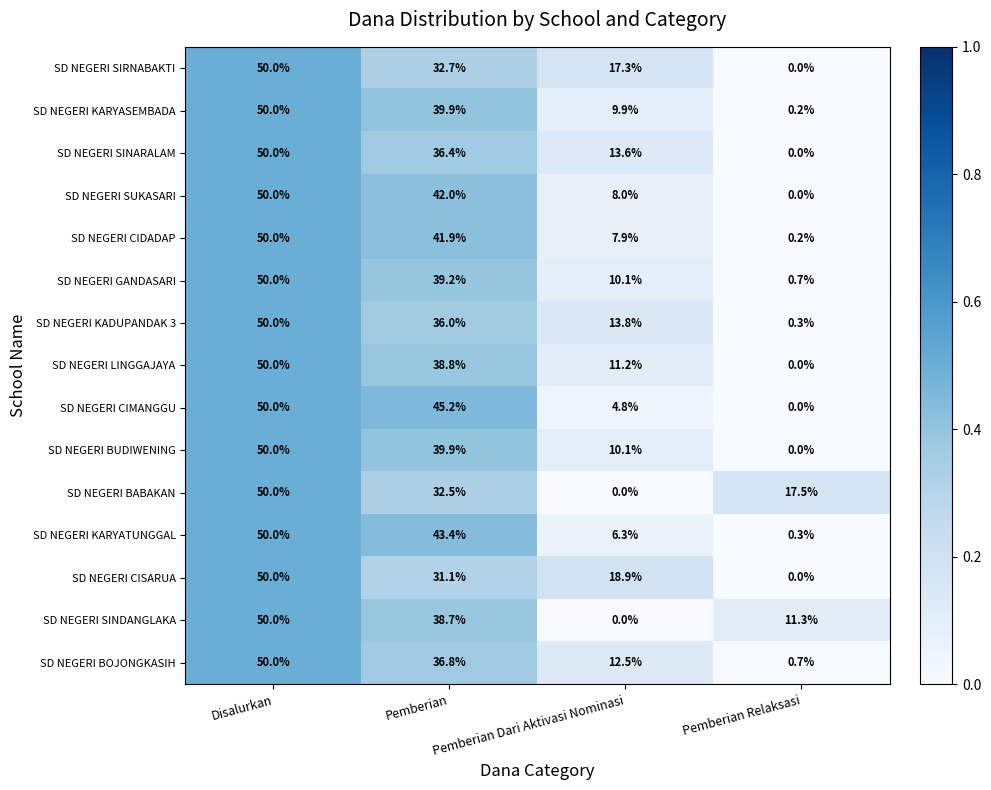

Which series has the largest total across all categories?

SD NEGERI KADUPANDAK 3